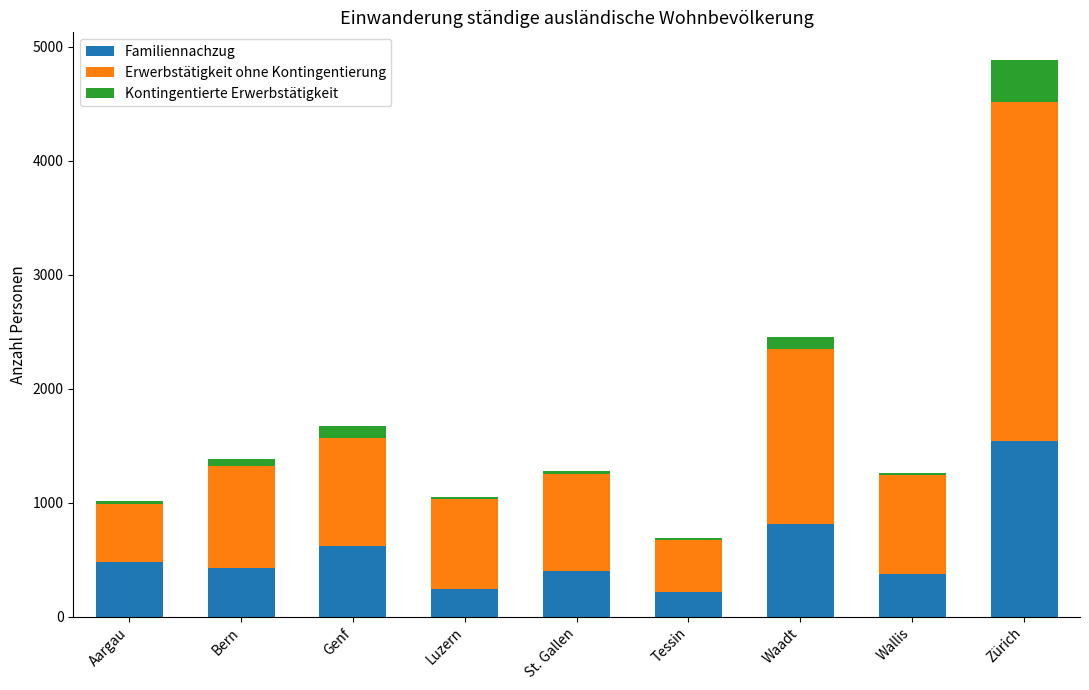

What is the sum of all Familiennachzug values?

5131